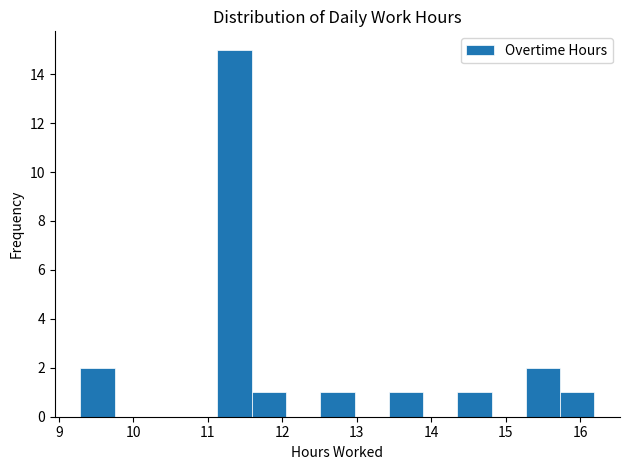

What is the height of the bar covering 13.43 to 13.89 on the x-axis? Neither the bar edges nor the heights are printed on the chart, so give them approximately, as read against the axes.

1